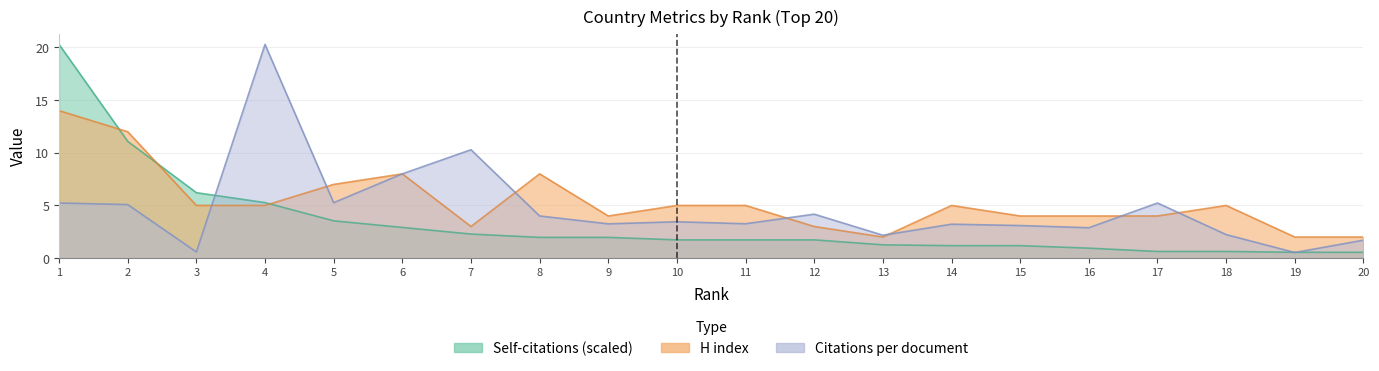

In H index, how many points are lower than both neighbors (excluding endpoints)?

3